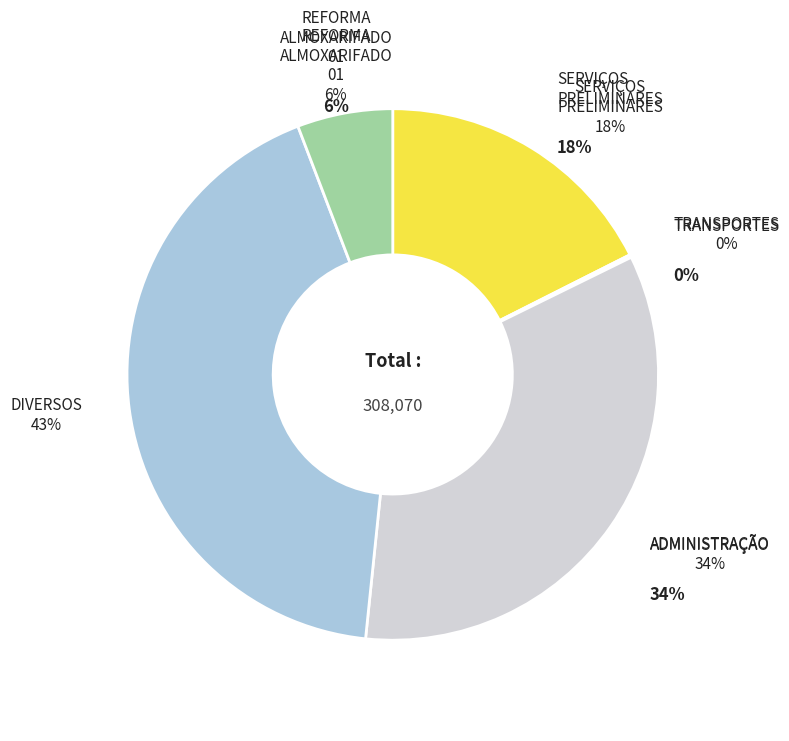

The ADMINISTRAÇÃO slice represents 28% of the pie. True or false?

False